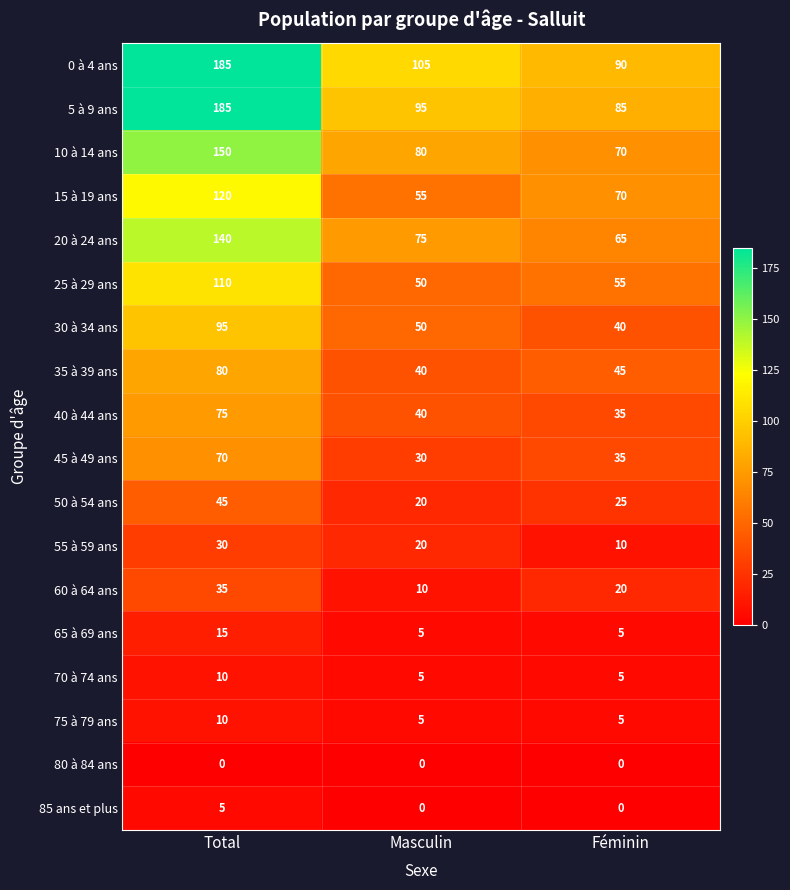

At which category is the sum across all series the highest?

Total